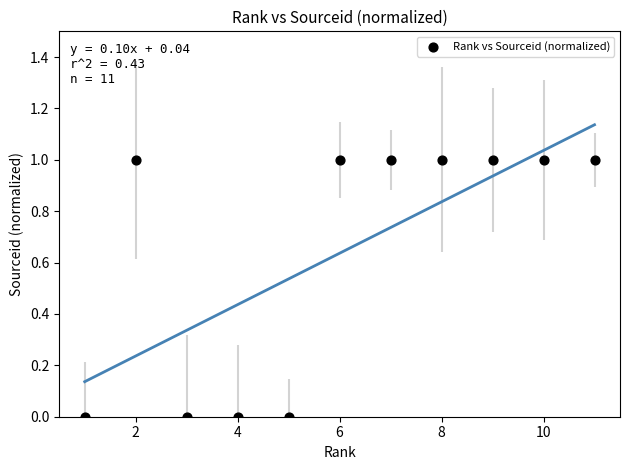

What is the range of X values (max minus min)?

10.0